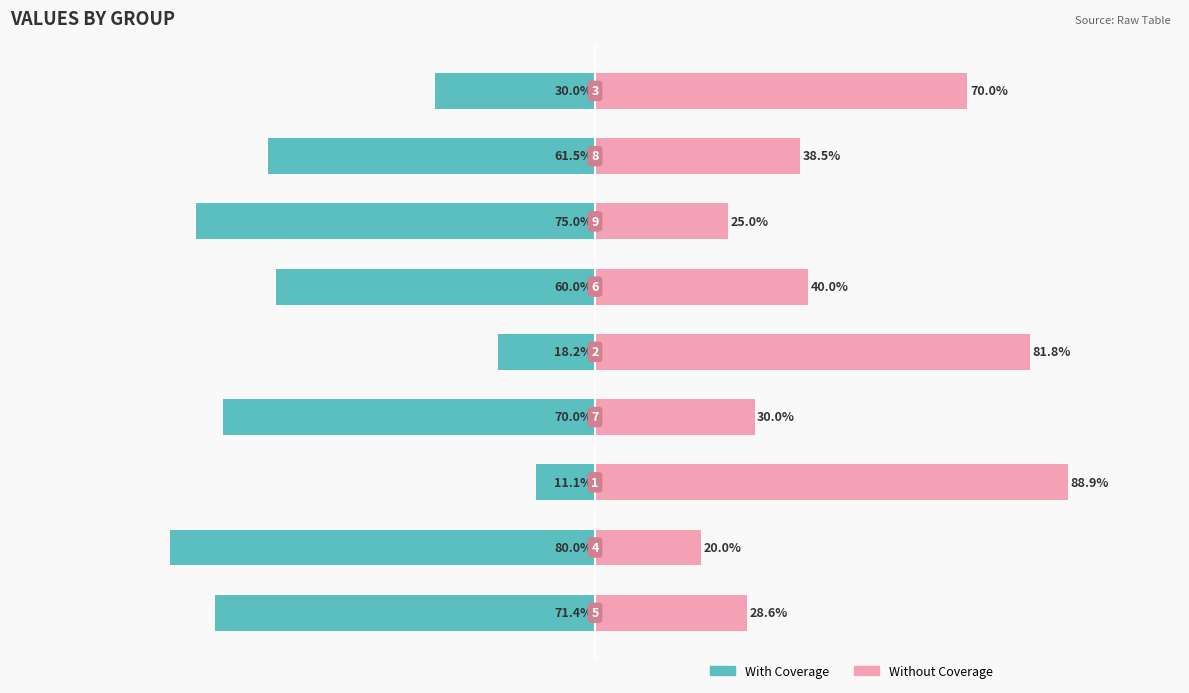

What is the minimum value for Without Coverage?

20.0